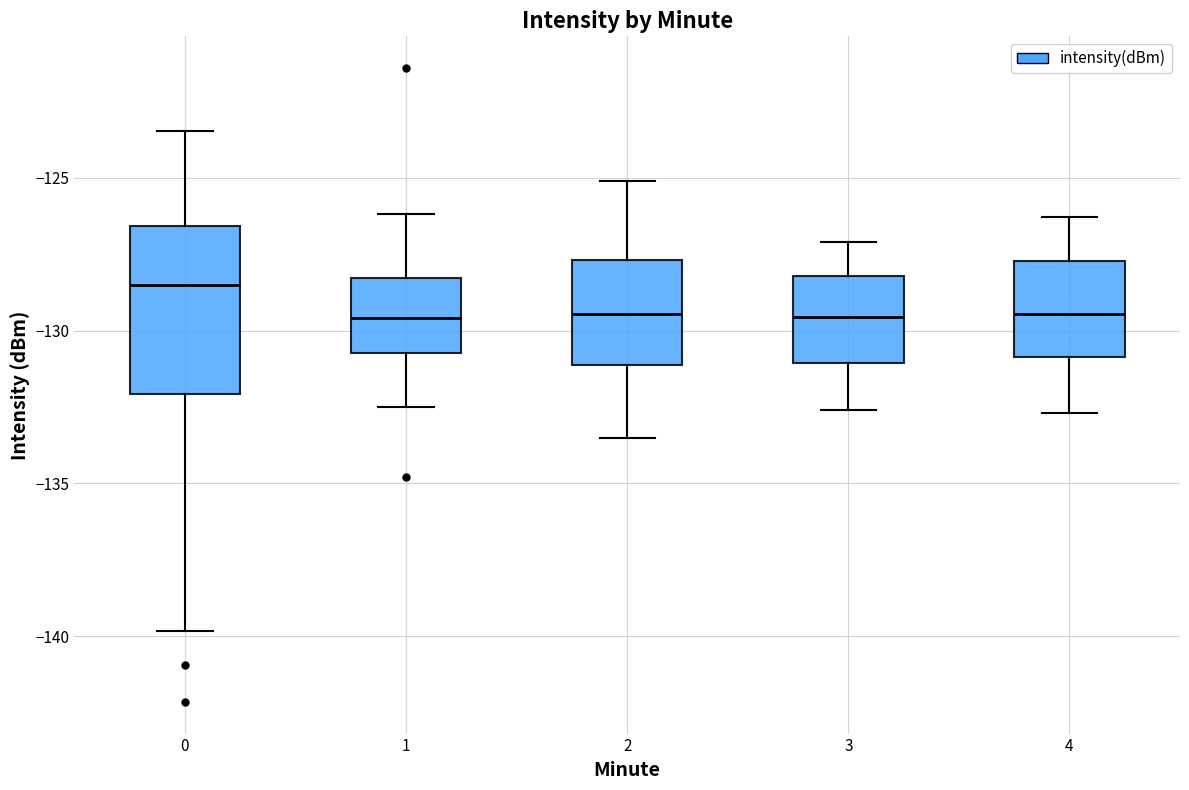

Which box's median line is the highest?

0